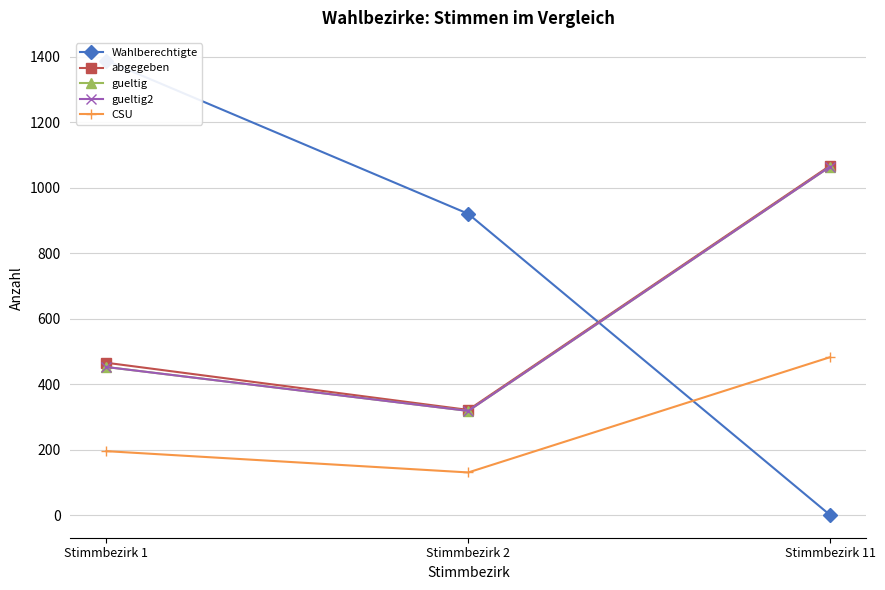

Does the chart have visible grid lines?

Yes